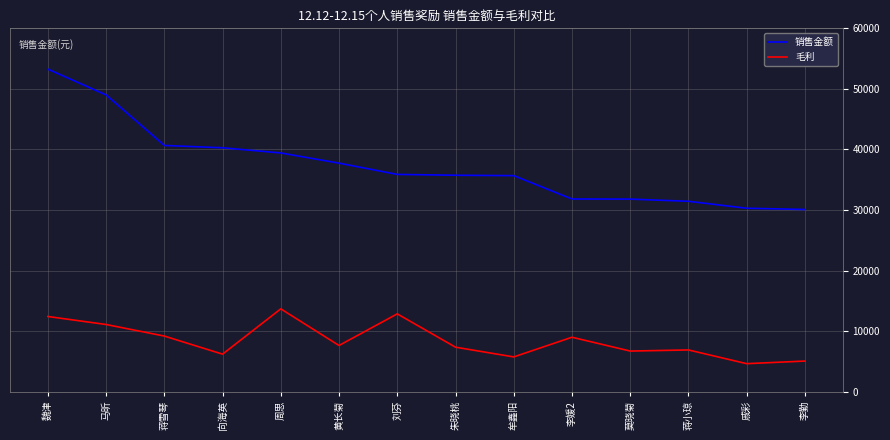

True or false: 销售金额 and 毛利 intersect in this chart.

False